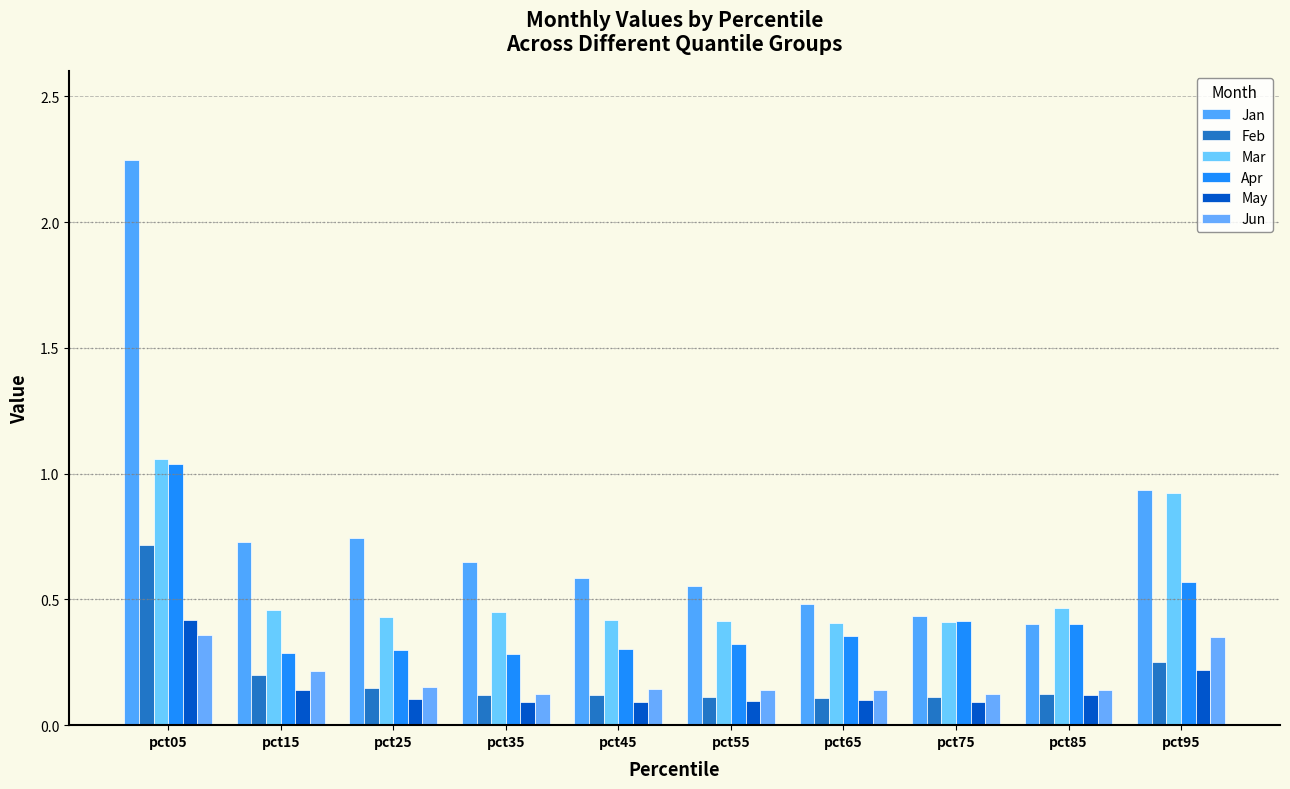

What is the minimum value shown in the chart?

0.1